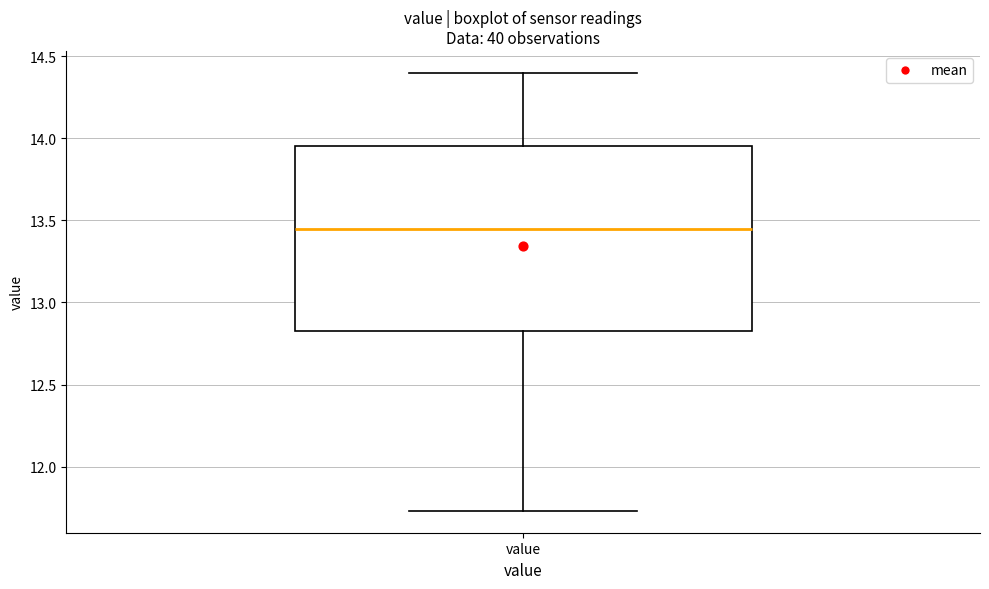

Read this box plot against the y-axis: the position of the median line, the range covered by the box, and the ends of both whiskers. The values are not printed on the chart, so give them approximately, as read against the axis.

median 13.45, box 12.85 to 13.95, whiskers 11.75 to 14.40